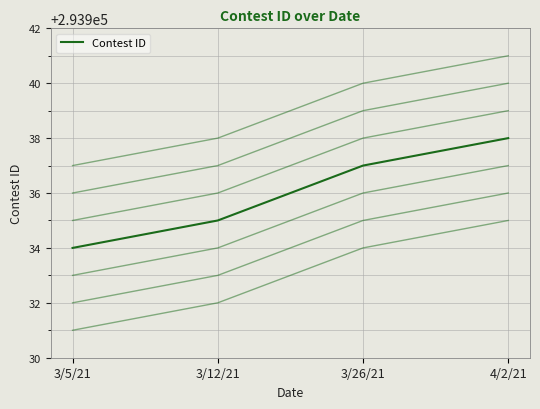

What is the sum of all values?

1175744